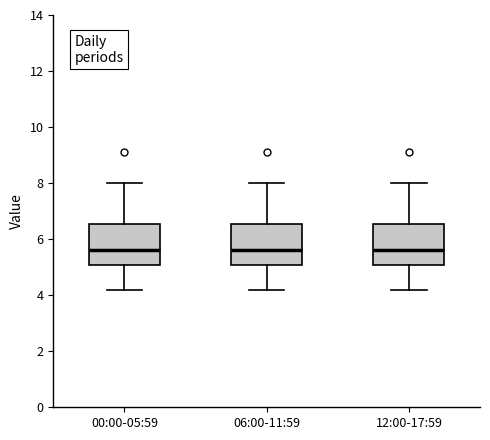

Reading left to right, read every box against the y-axis: the position of its median line, the range the box covers, and the ends of its whiskers. The values are not printed on the chart, so give them approximately, as read against the axis.

00:00-05:59: median 5.6, box 5.0 to 6.6, whiskers 4.2 to 8.0
06:00-11:59: median 5.6, box 5.0 to 6.6, whiskers 4.2 to 8.0
12:00-17:59: median 5.6, box 5.0 to 6.6, whiskers 4.2 to 8.0